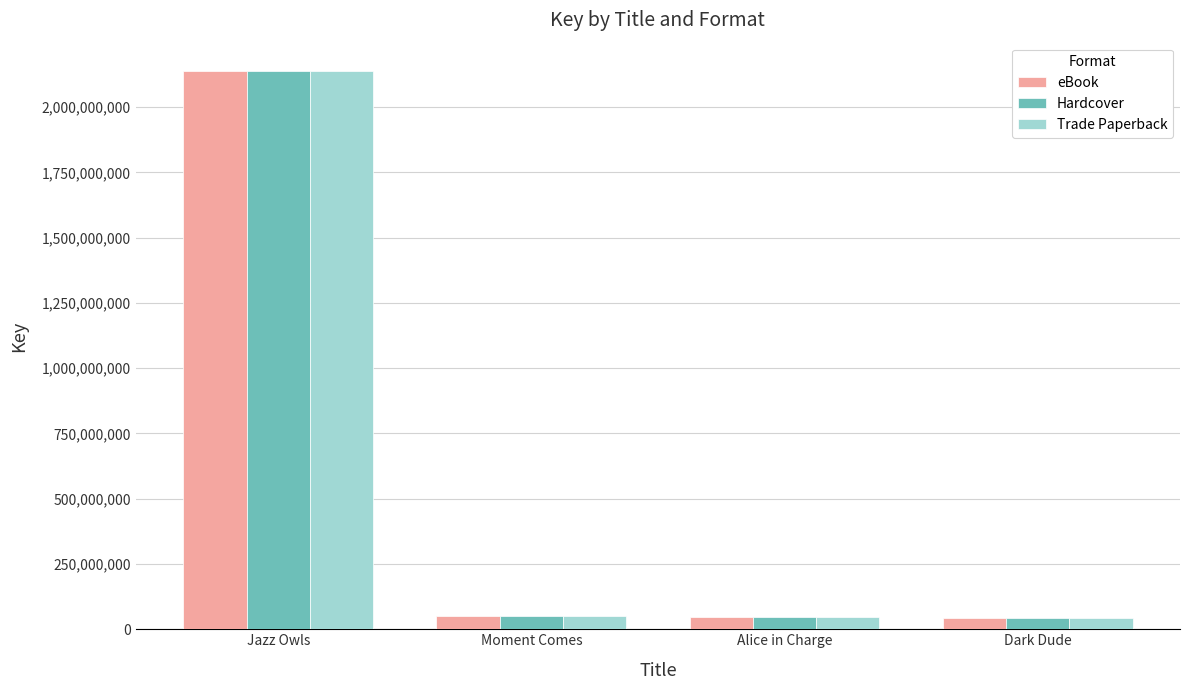

At how many categories does at least one series exceed 1885026179?

1